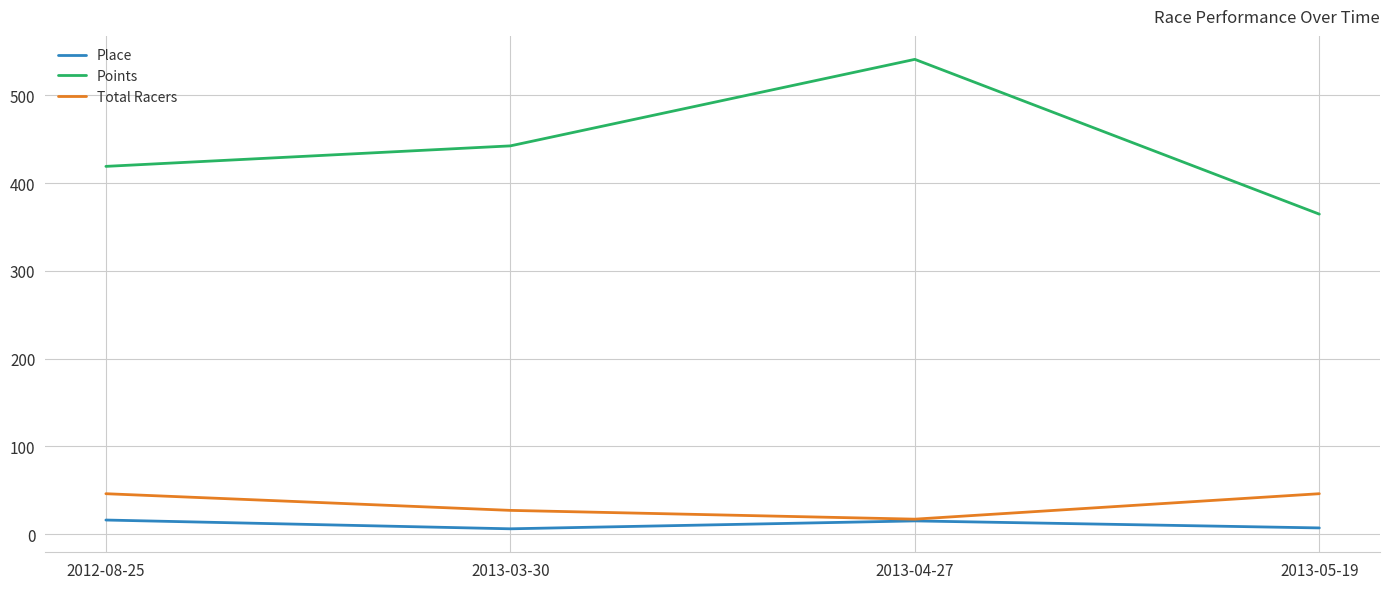

Rank the series by their maximum value, from lowest to highest.

Place, Total Racers, Points